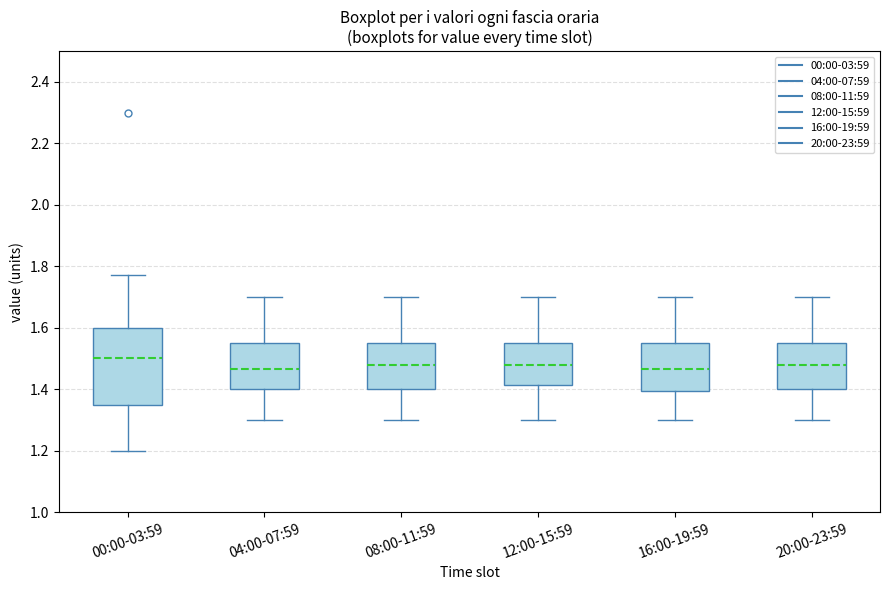

Where is the lower edge of the box for 08:00-11:59 on the y-axis? The values are not printed on the chart, so give them approximately, as read against the axis.

1.40